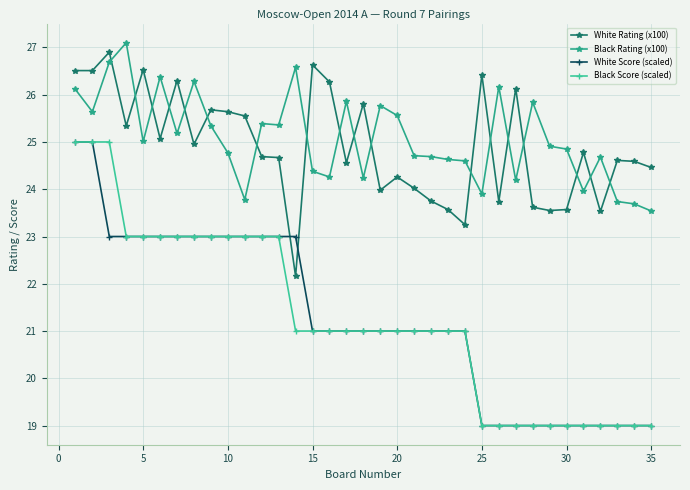

True or false: Black Score (scaled) and Black Rating (x100) cross at least once.

False